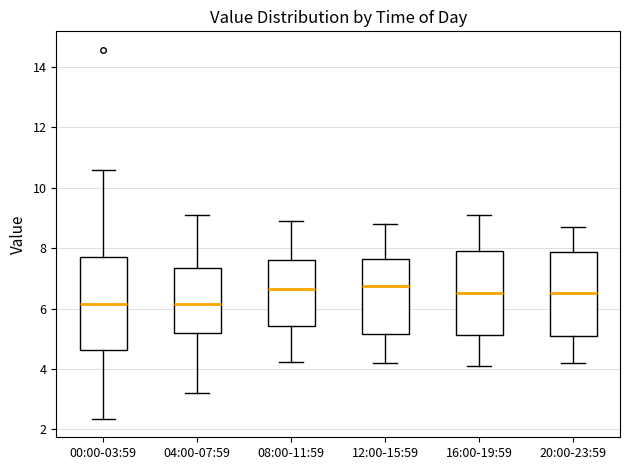

Comparing the boxes themselves (not the whiskers), which one is the tallest?

00:00-03:59